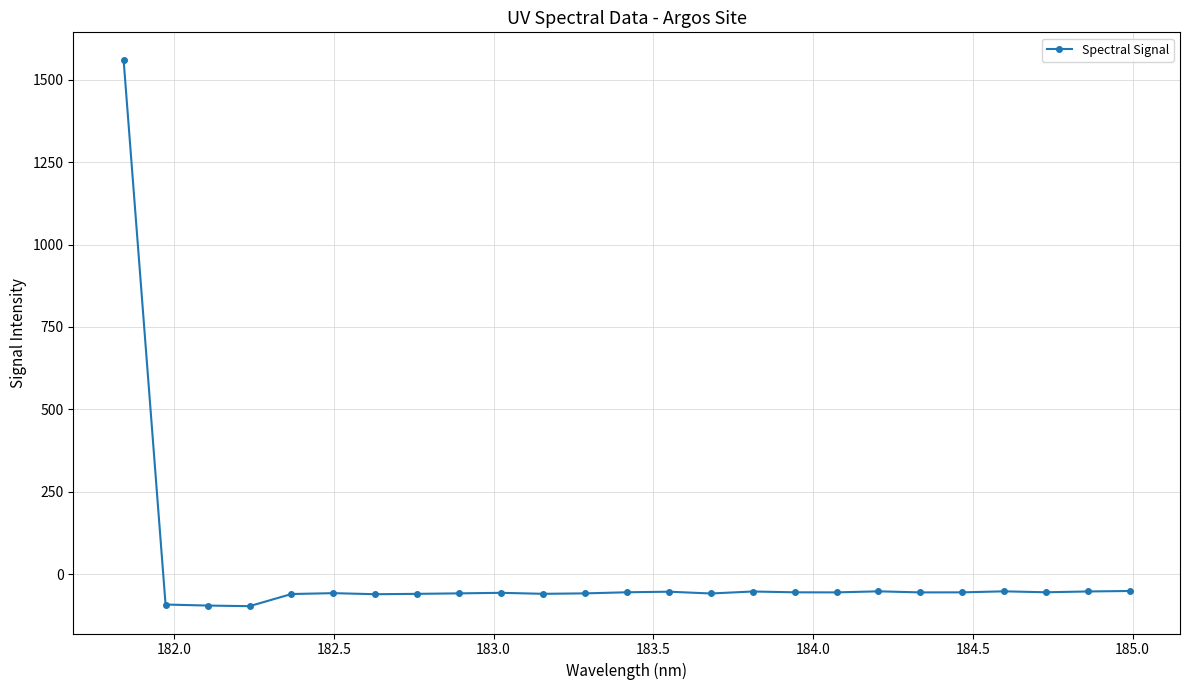

Does the chart display data point markers on the line(s)?

Yes